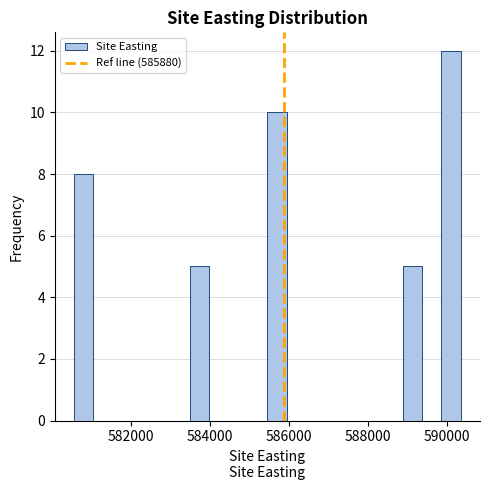

Around what value on the x-axis is the tallest bar? Give the approximate position of its centre, as read against the axis.

590200